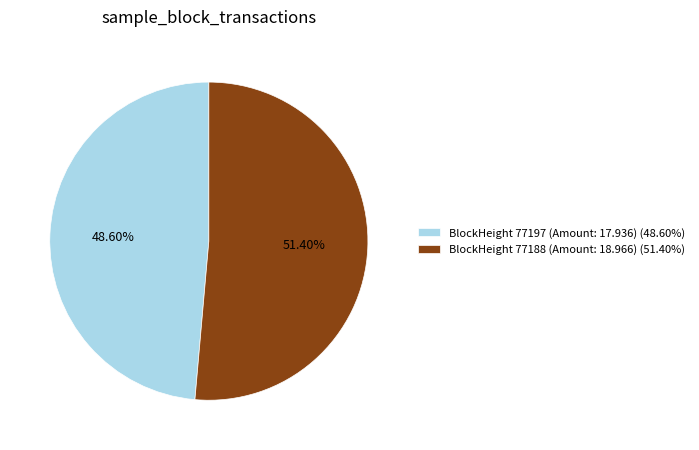

How many slices are in this pie chart?

2